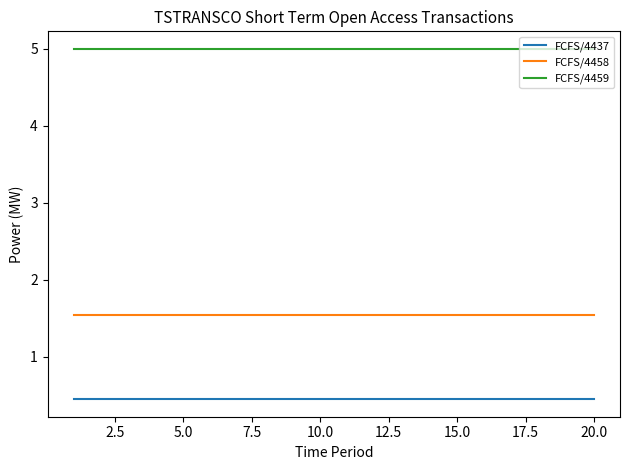

List the series in order of their overall mean, lowest first.

FCFS/4437, FCFS/4458, FCFS/4459